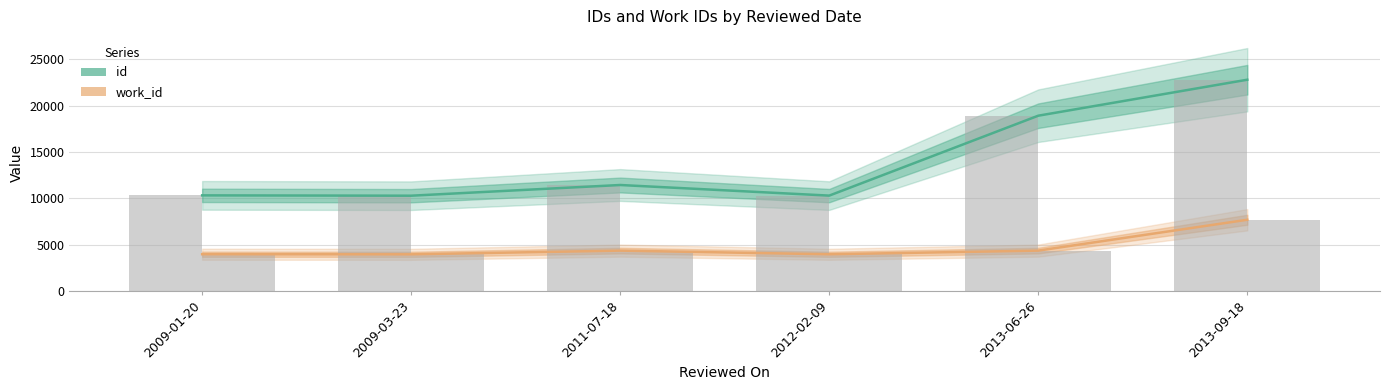

How many bars are there in total?

12